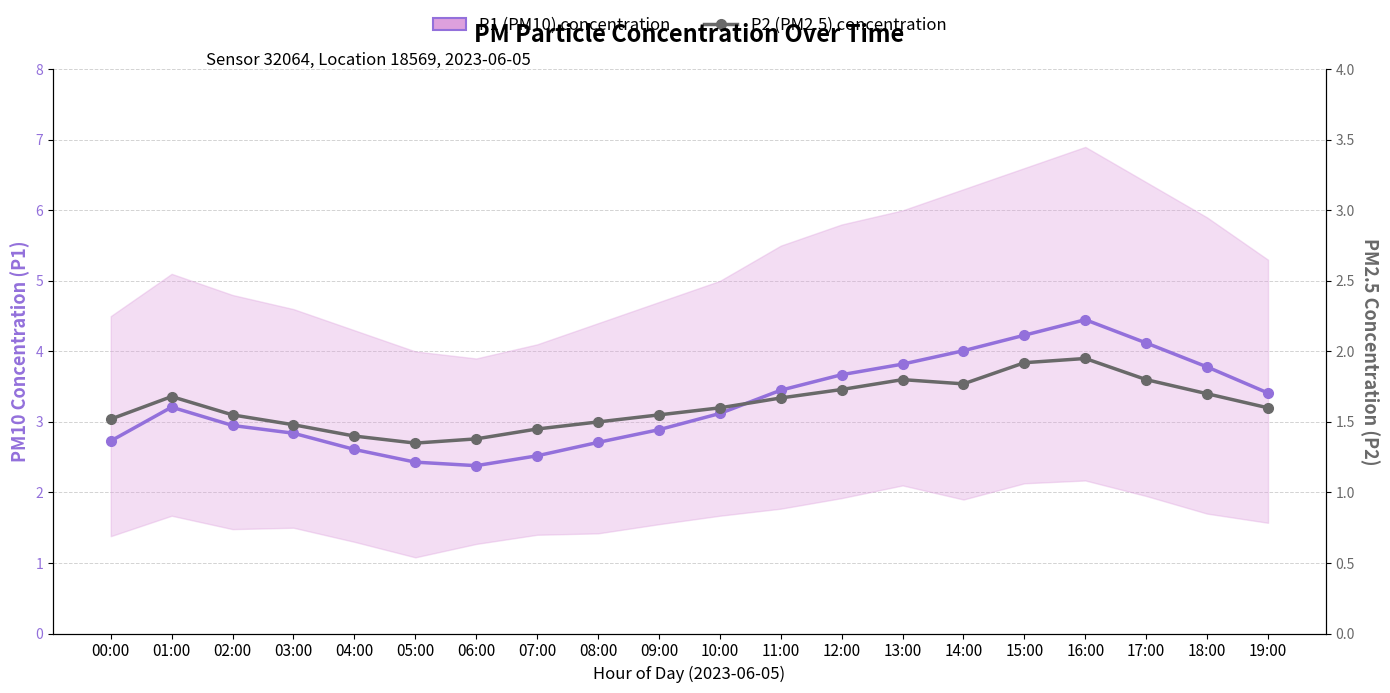

Is it true that P2 (PM2.5) concentration equals 1.6 at 09:00?

True